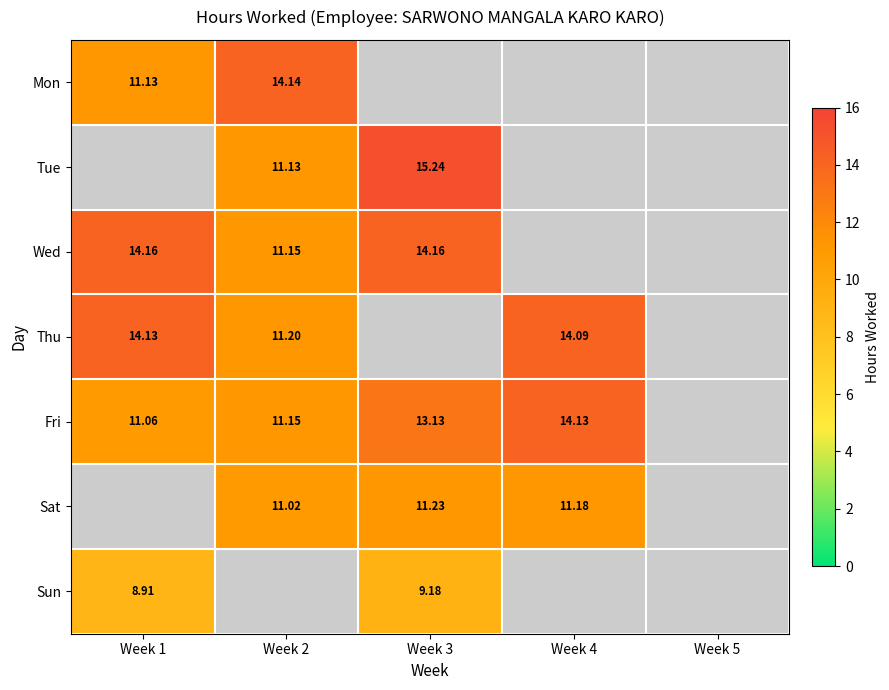

What is the highest value of the Mon series?

14.1